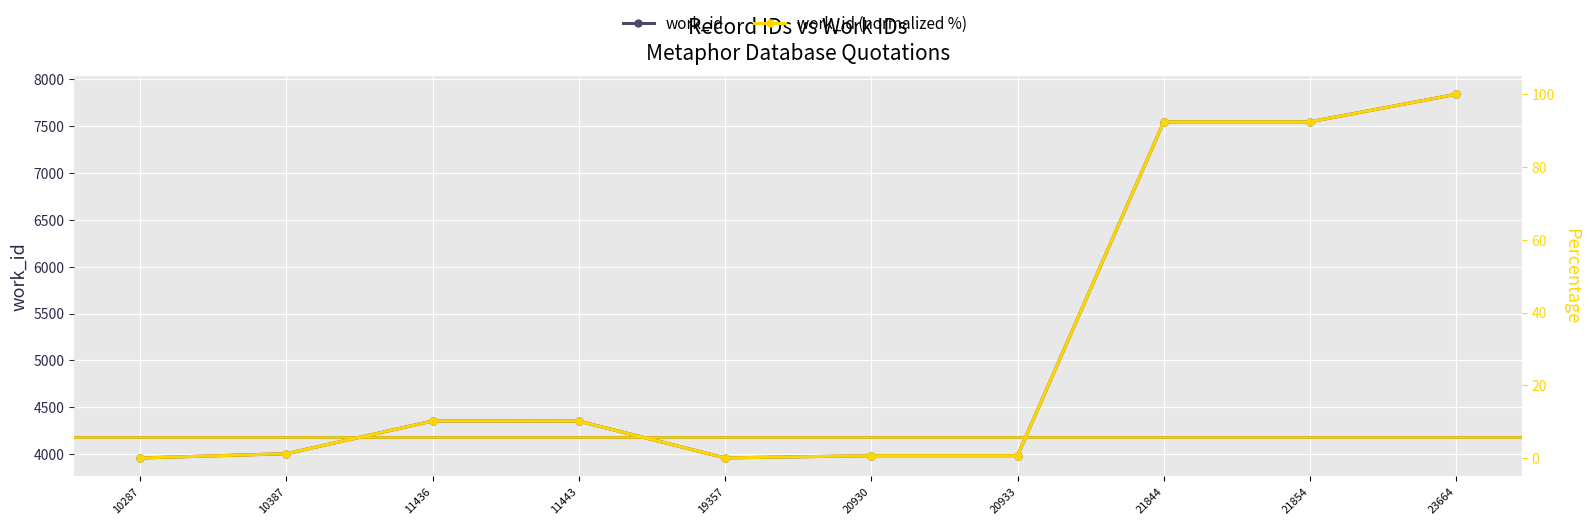

How many positive values does the work_id (normalized %) series have?

9